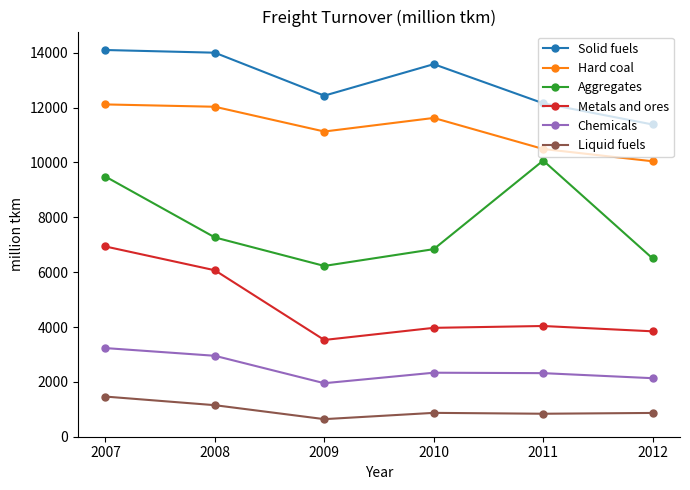

What is the value of the Chemicals point at the 1st from the left?

3232